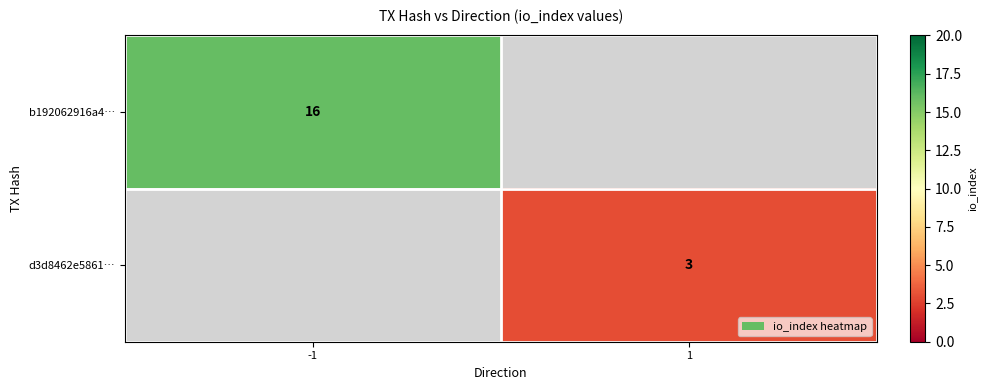

The b192062916a4… series shows 16 at -1. True or false?

True